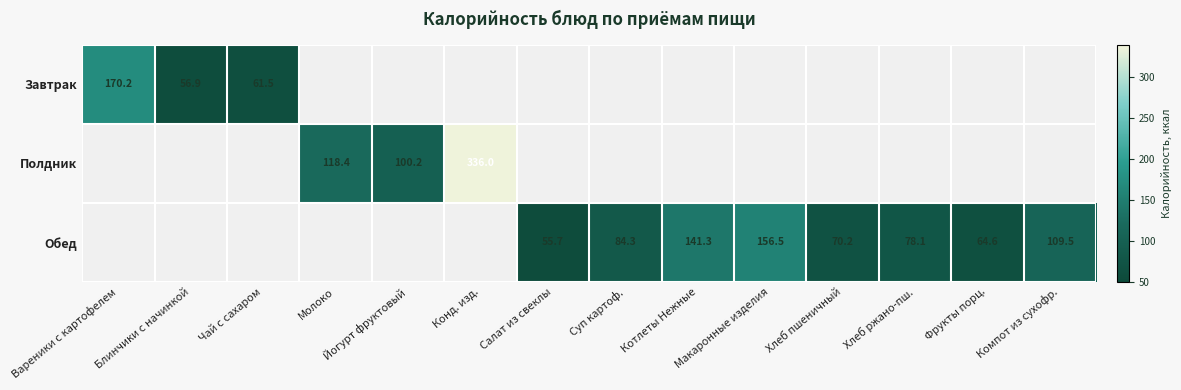

What is the minimum value shown in the chart?

55.7